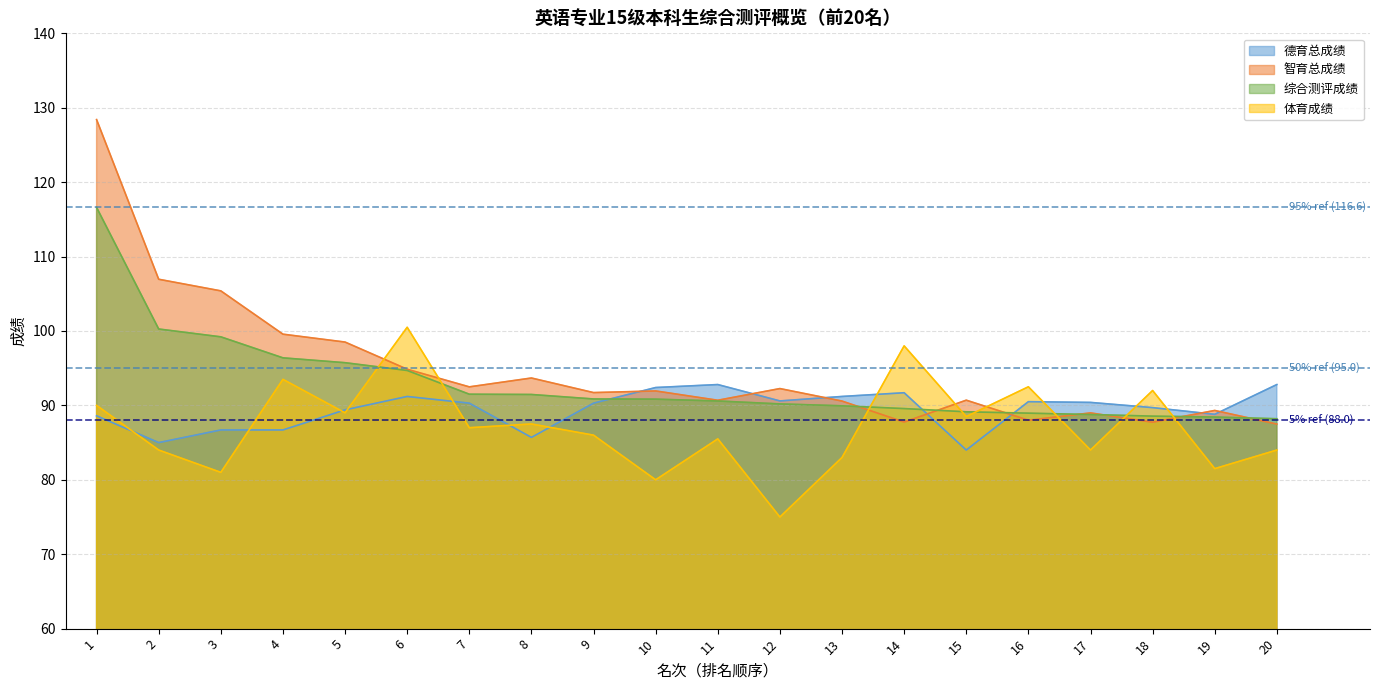

List the series in order of their peak value, highest first.

智育总成绩, 综合测评成绩, 体育成绩, 德育总成绩